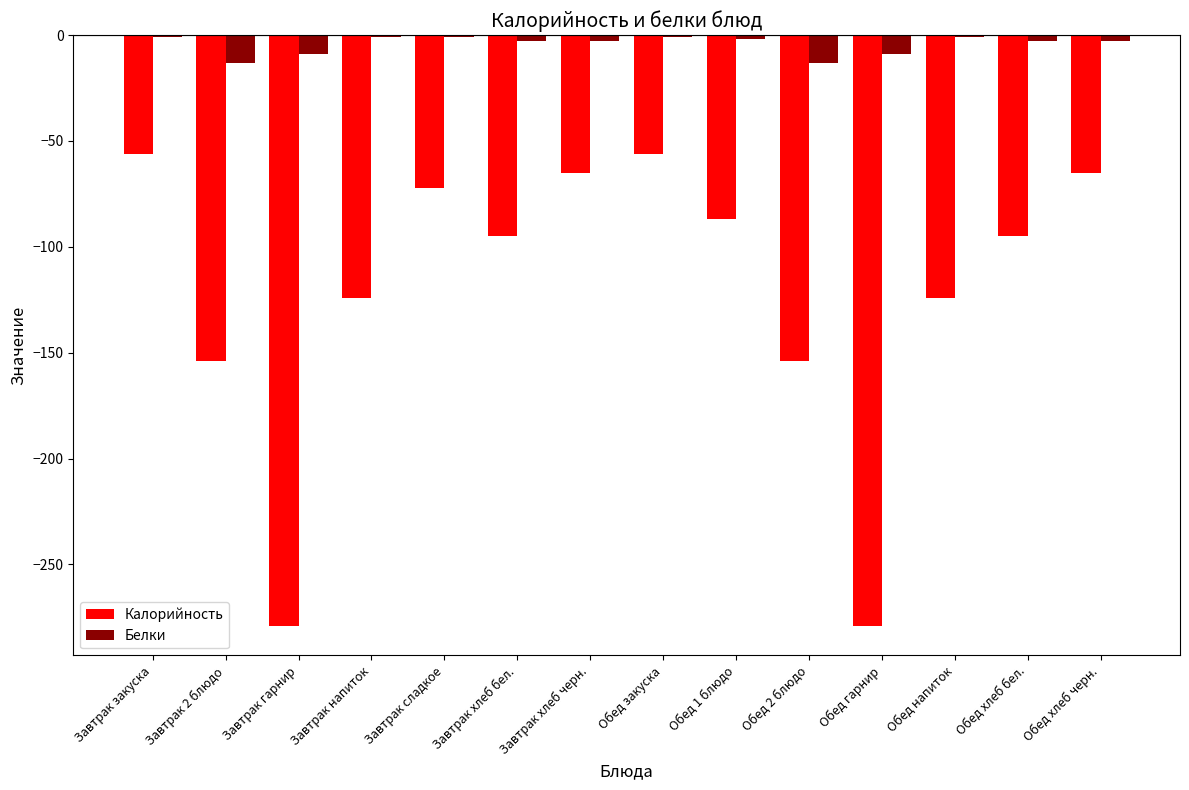

True or false: Калорийность has a value of -180 at Обед напиток.

False